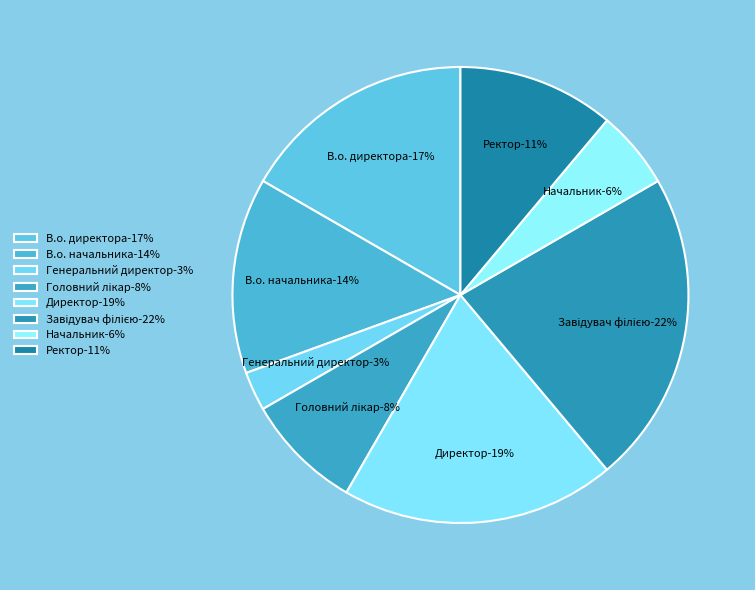

Is it true that Головний лікар is 19% of the pie?

False